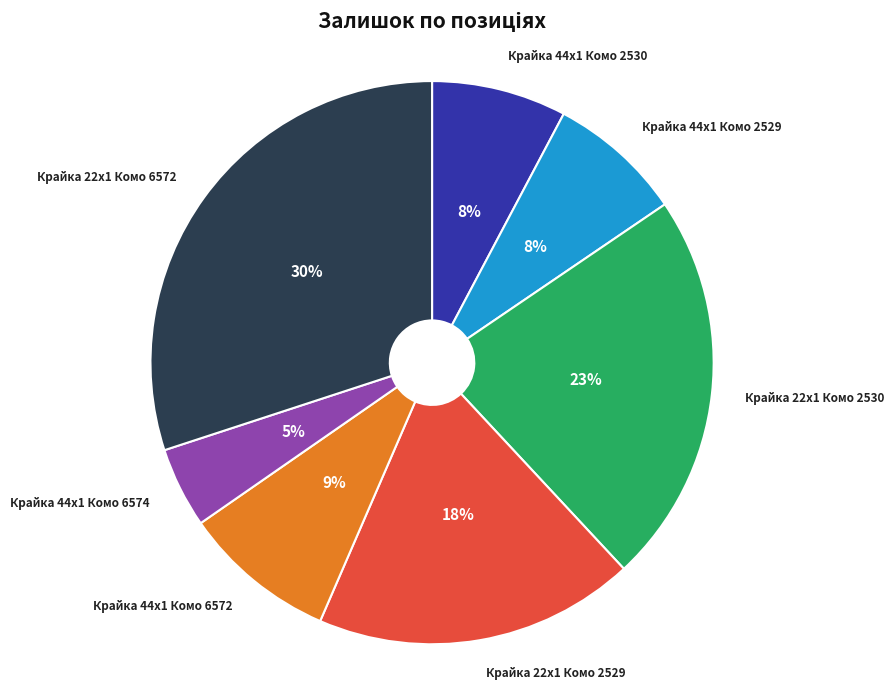

To the nearest percent, what is the average slice percentage?

14%